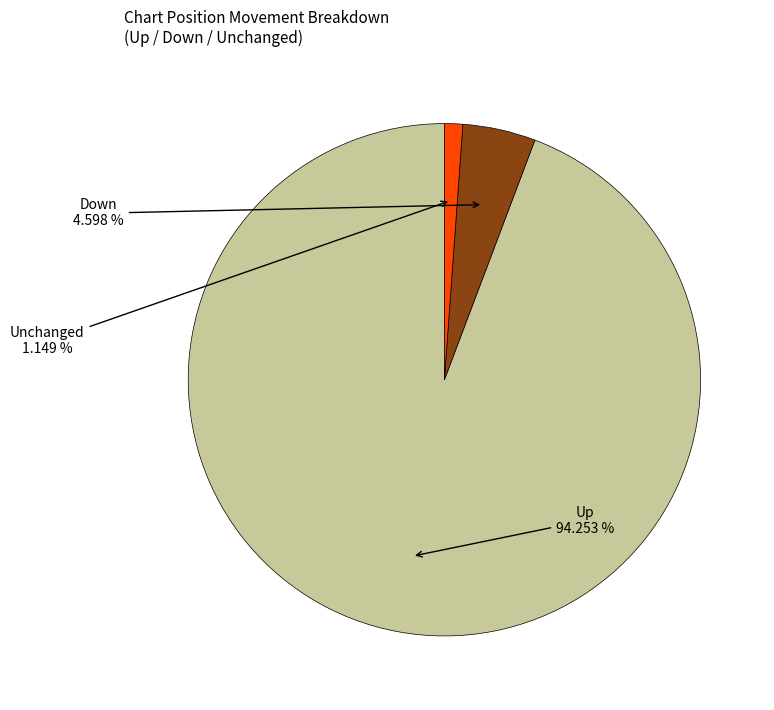

Does any single category account for the majority?

Yes